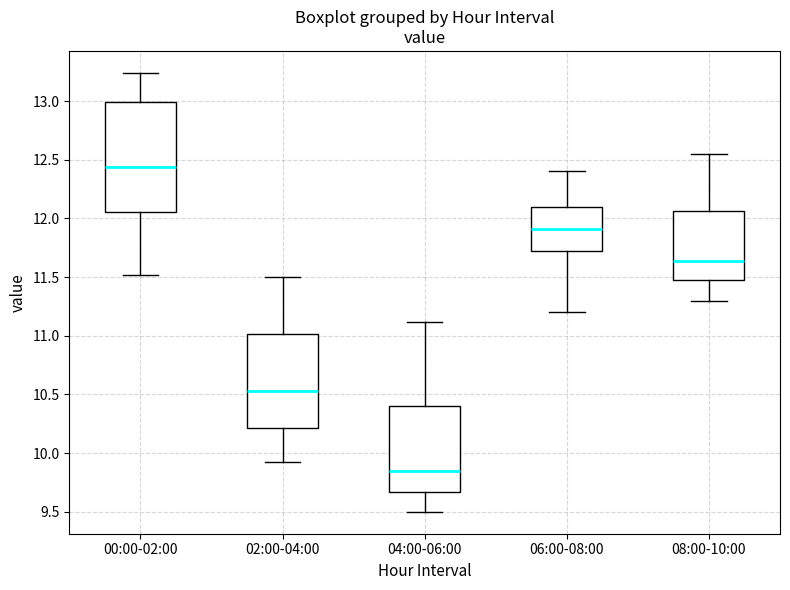

Which box is the tallest, from its lower edge to its upper edge?

00:00-02:00